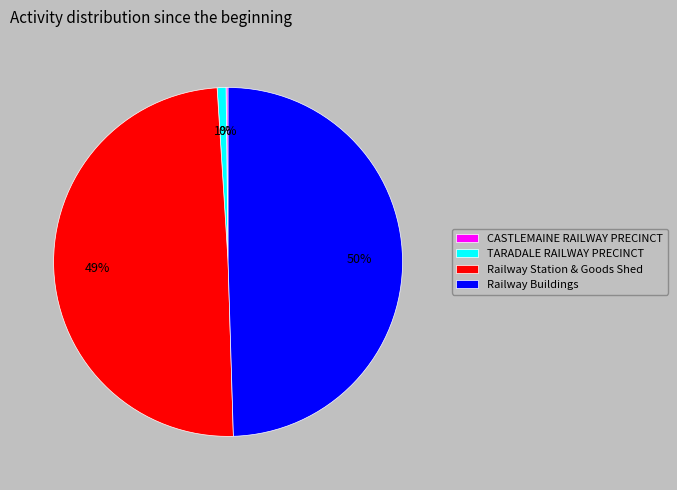

Which has a higher value, TARADALE RAILWAY PRECINCT or Railway Buildings?

Railway Buildings